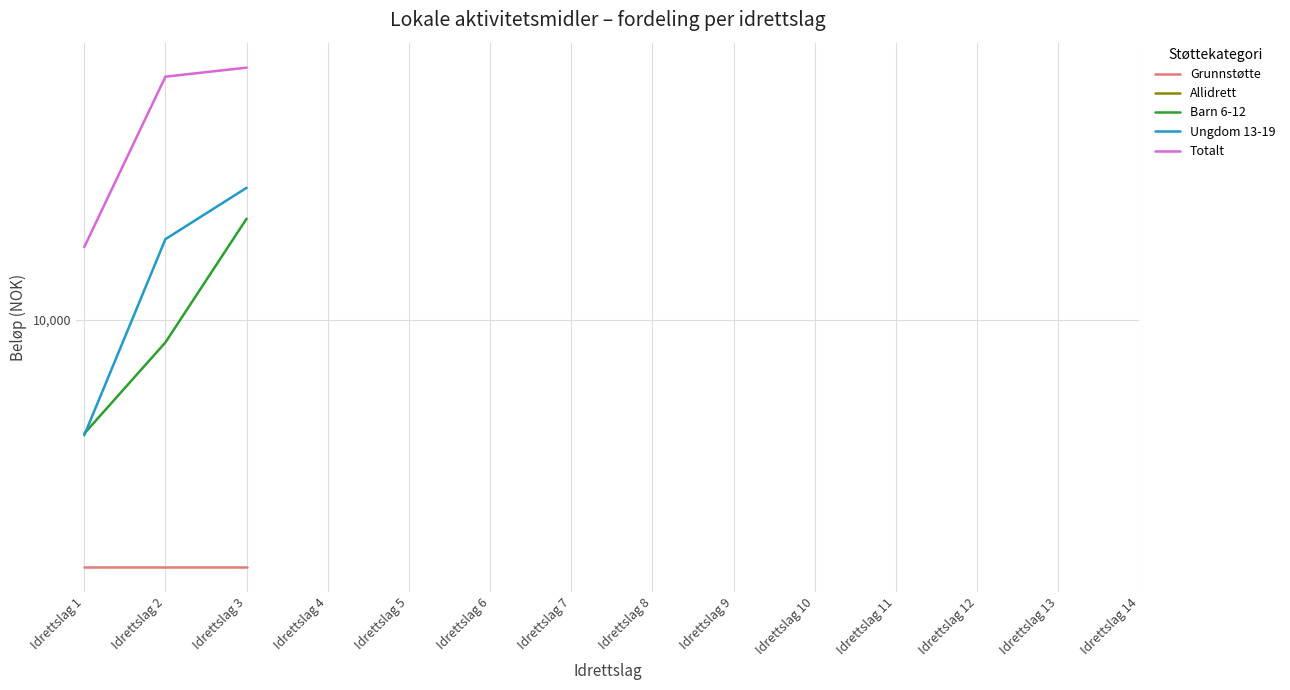

List the series in order of their peak value, lowest first.

Grunnstøtte, Allidrett, Barn 6-12, Ungdom 13-19, Totalt